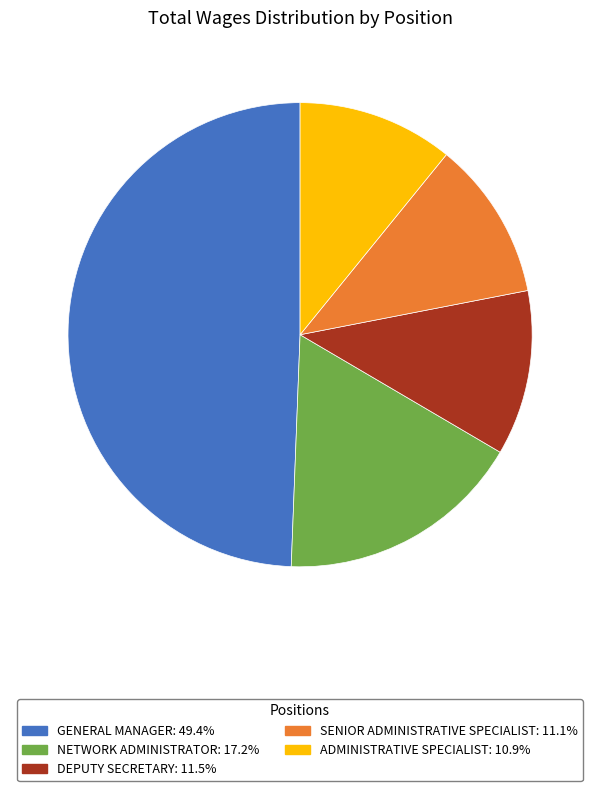

Does any single category account for the majority?

No